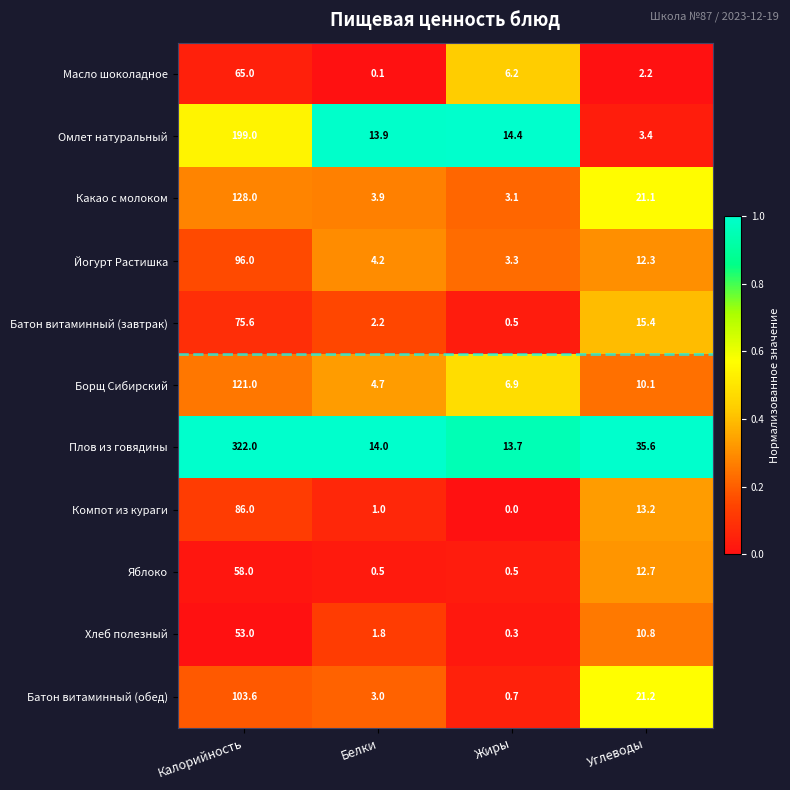

List the series in order of their peak value, highest first.

Плов из говядины, Омлет натуральный, Какао с молоком, Борщ Сибирский, Батон витаминный (обед), Йогурт Растишка, Компот из кураги, Батон витаминный (завтрак), Масло шоколадное, Яблоко, Хлеб полезный